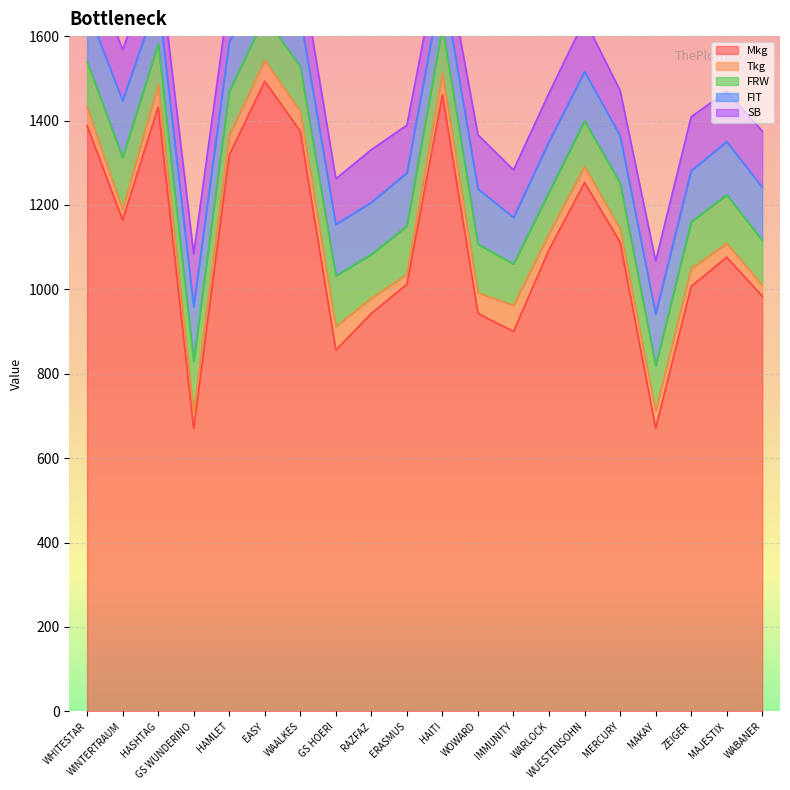

What is the difference between the SB values at ZEIGER and GS HOERI?

20